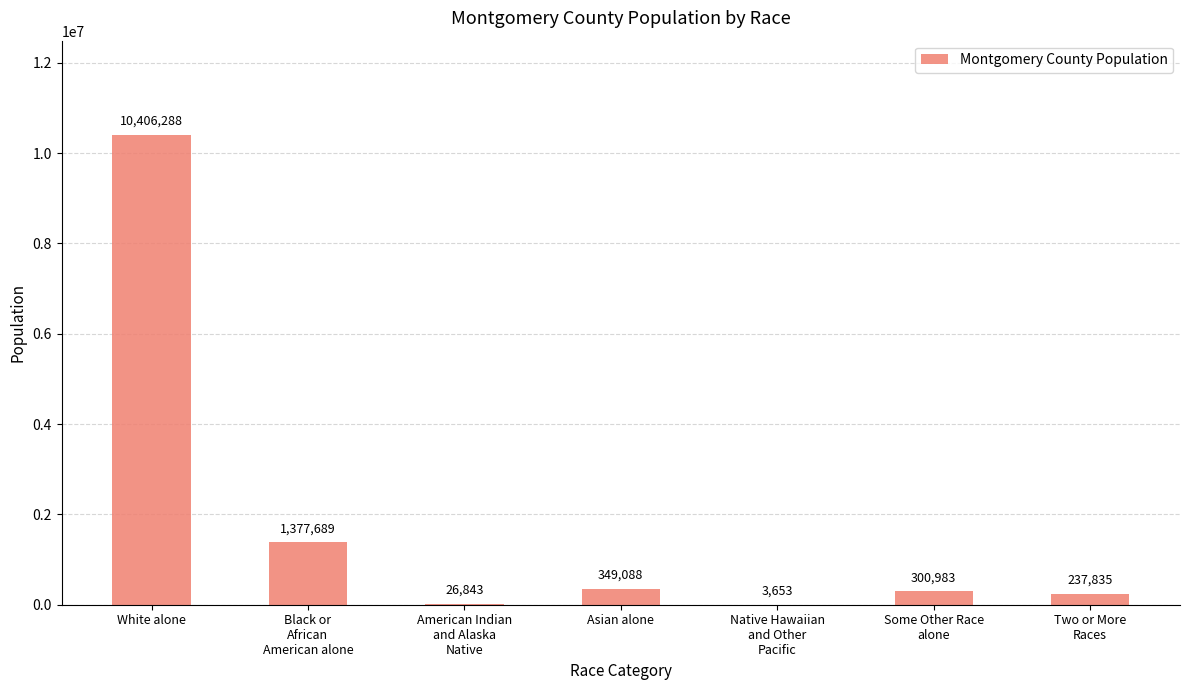

Is it true that the value at White alone is 16930451?

False